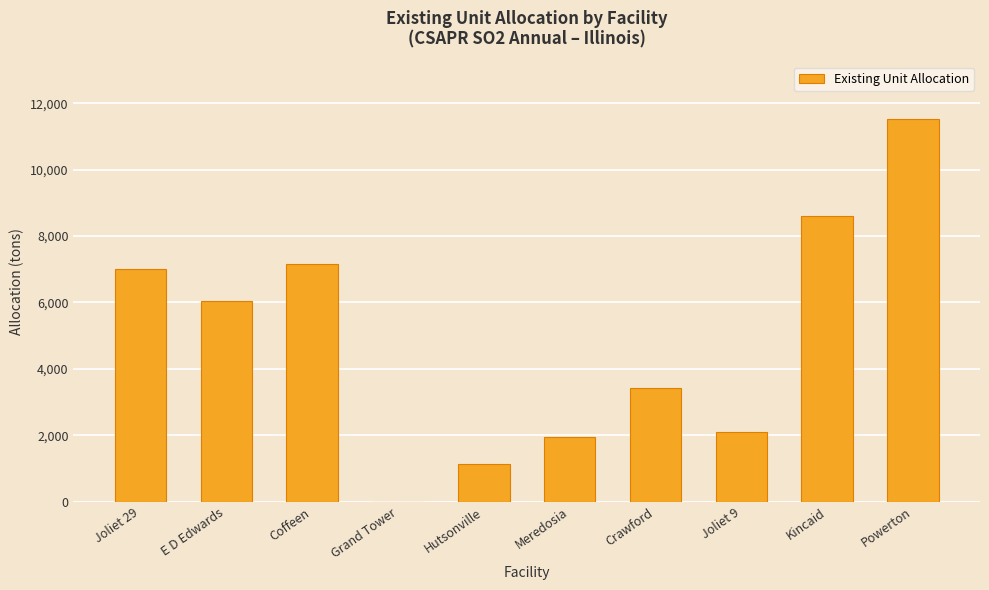

How many distinct data groups are displayed?

1